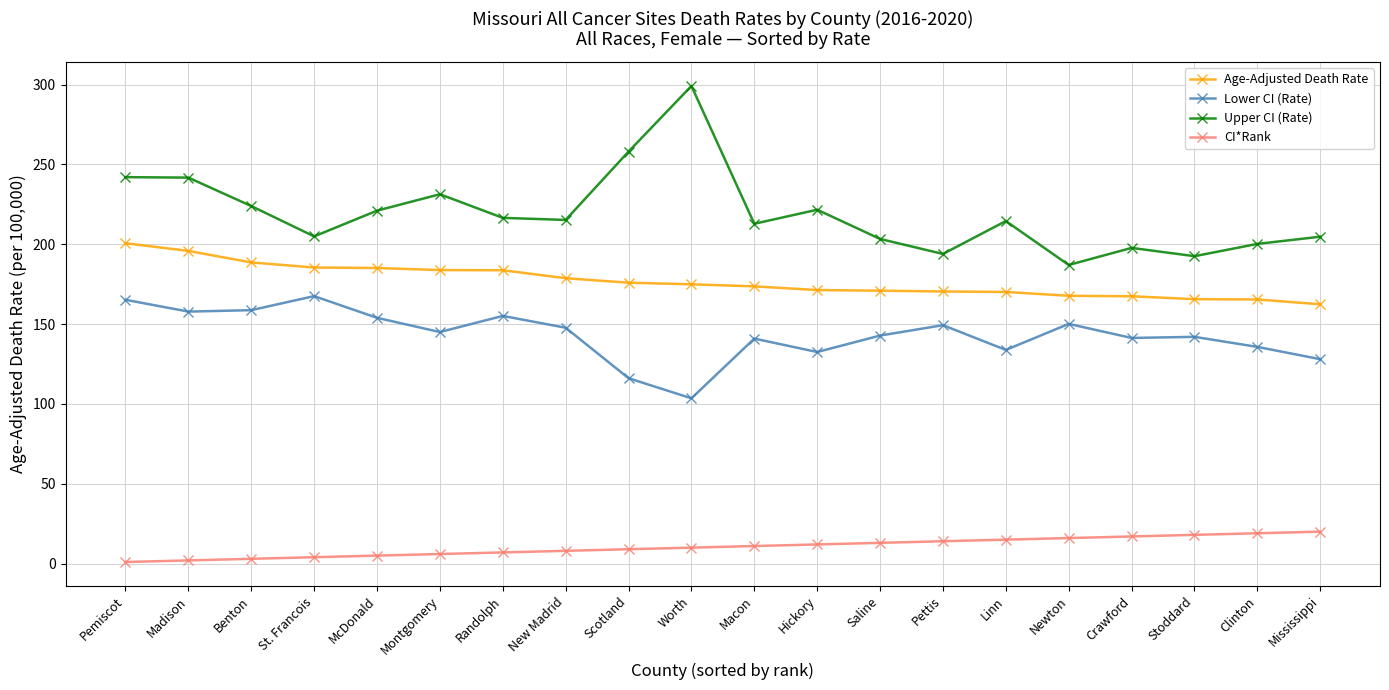

True or false: Lower CI (Rate) and Upper CI (Rate) intersect in this chart.

False